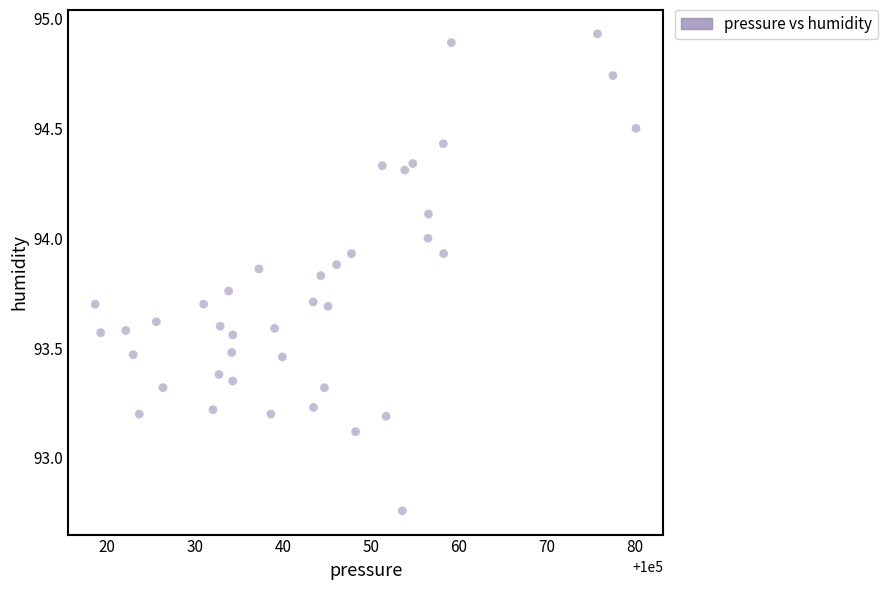

What Y value in the scatter plot is closest to 93?

93.1